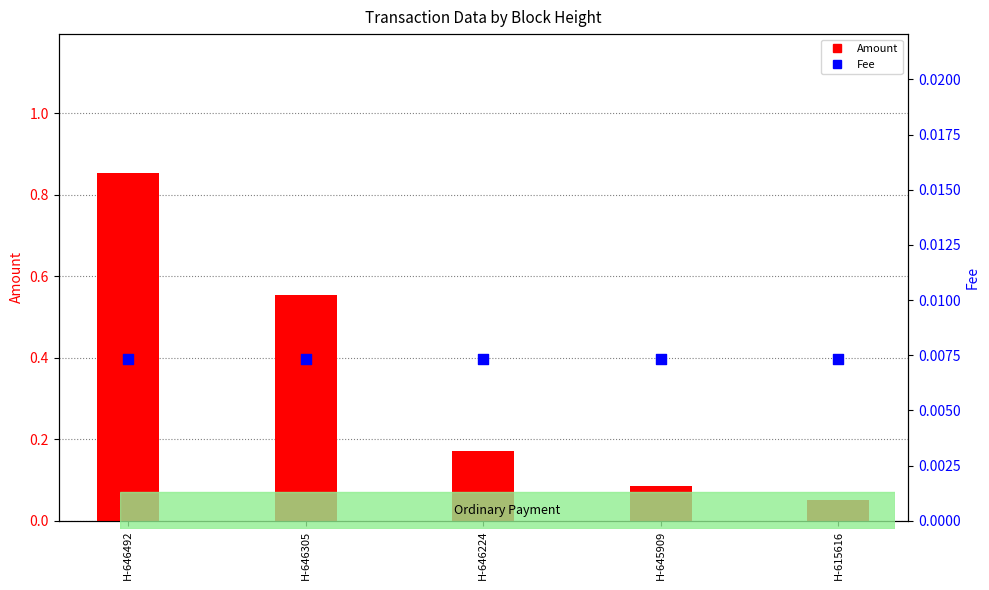

Which series reaches the minimum Y coordinate?

Fee